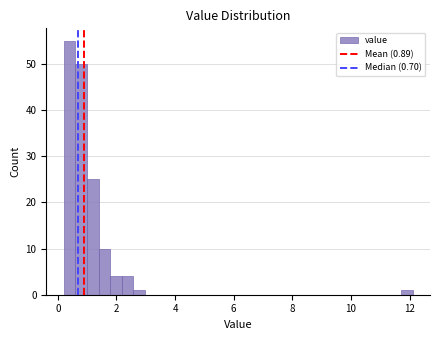

Read against the x-axis, roughly where is the centre of the tallest bar?

0.4